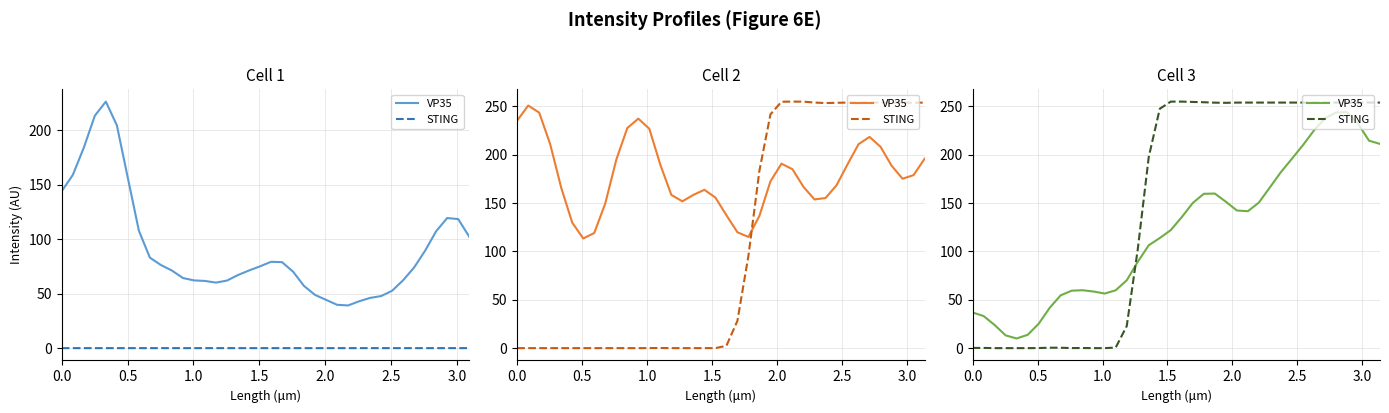

How many intersections are there between VP35 and STING?

1